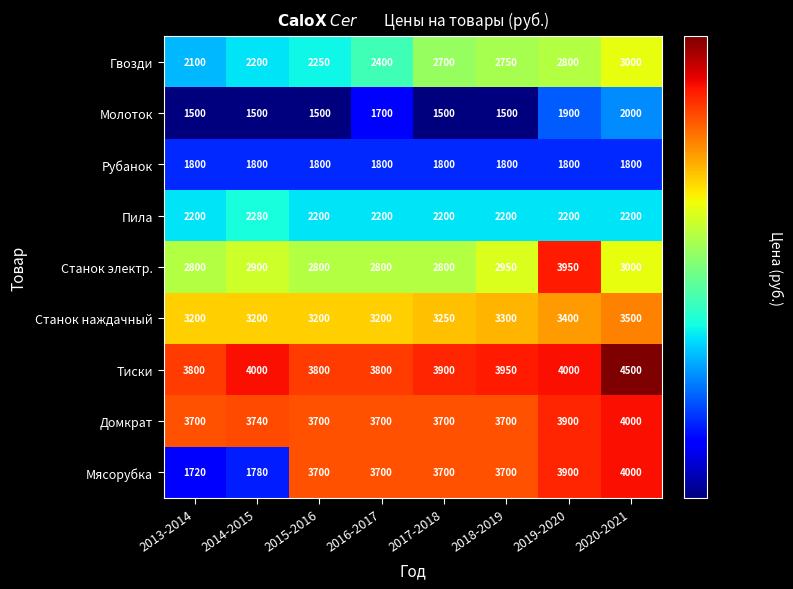

Which series has the largest total across all categories?

Тиски